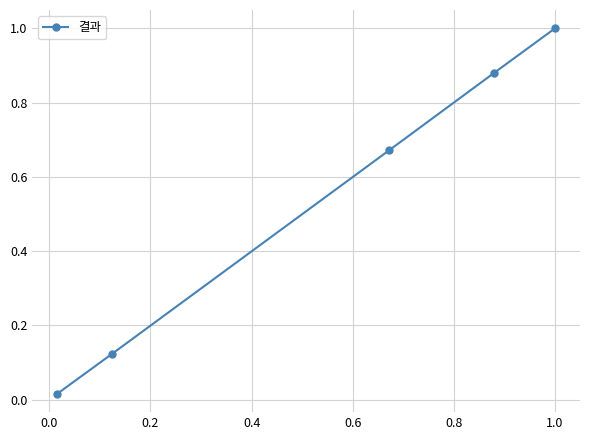

What is the greatest value displayed?

1.0